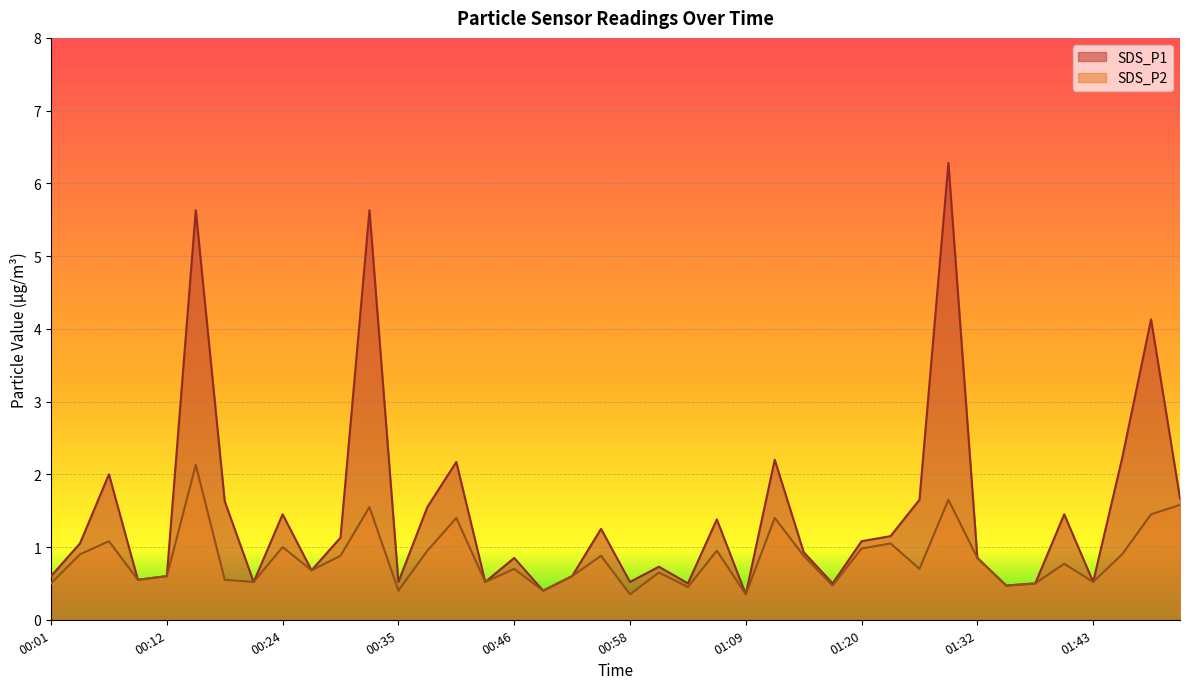

True or false: SDS_P1 has a value of 0.9 at 00:26.

False